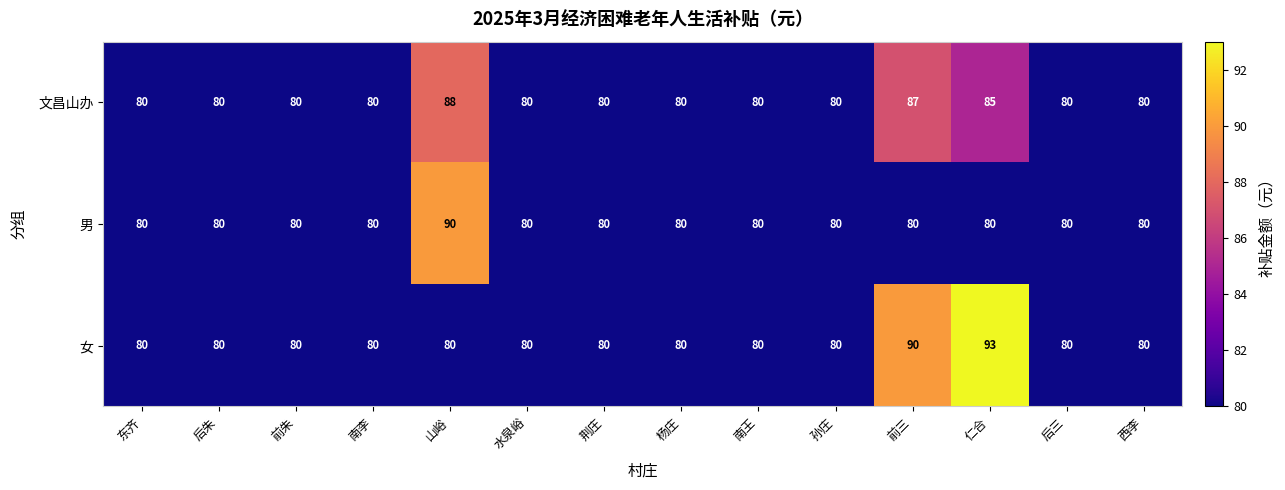

The value of 女 at 山峪 is 80. True or false?

True